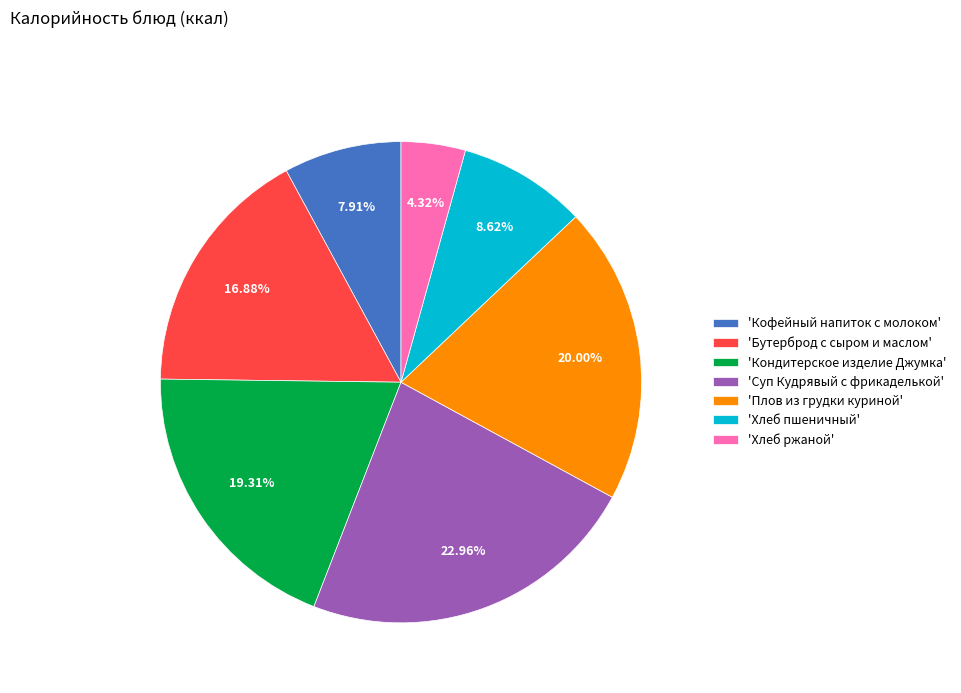

Approximately how many times larger is the value at 'Суп Кудрявый с фрикаделькой' compared to 'Хлеб ржаной'?

5.3